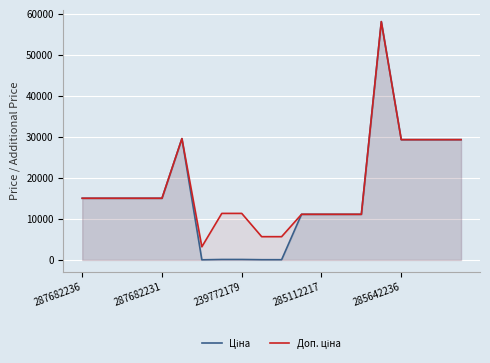

At which label is Доп. ціна closest to 30621?

5